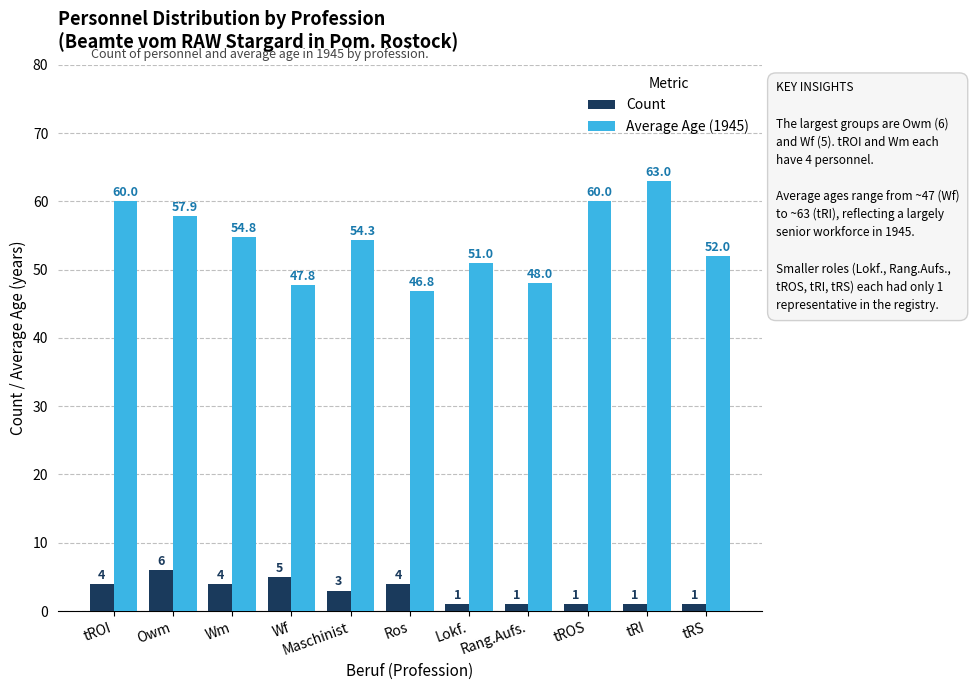

What is the total value across all series at tROI?

64.0